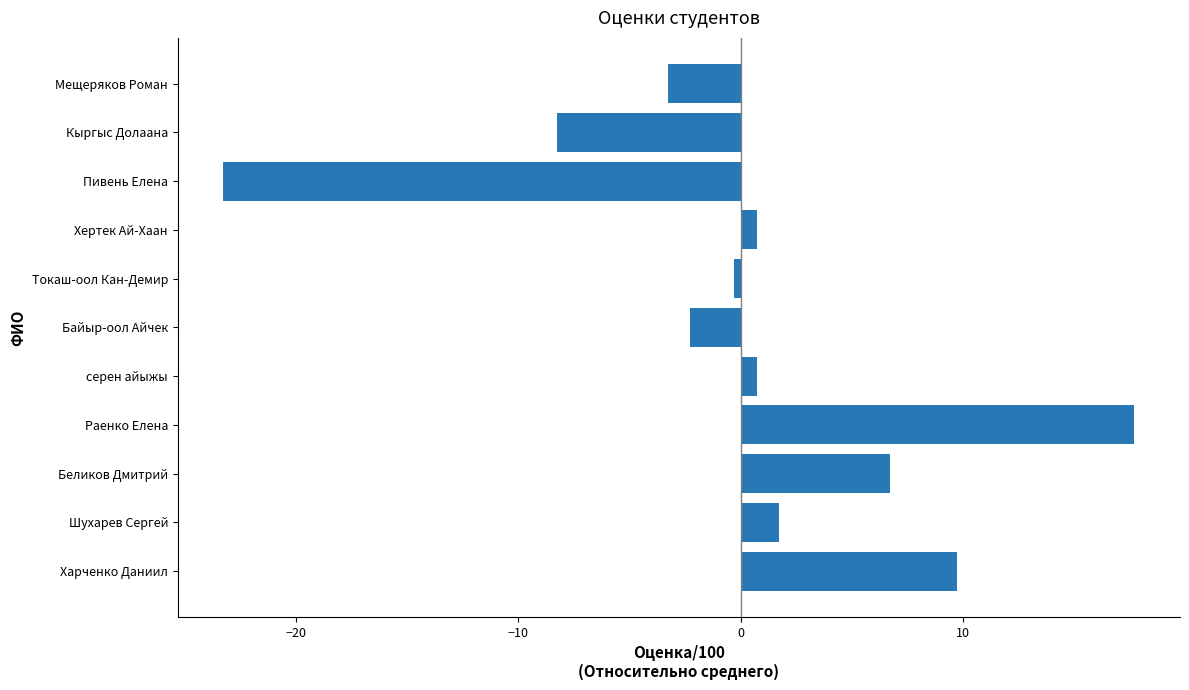

Between Мещеряков Роман and Кыргыс Долаана, which is larger?

Мещеряков Роман